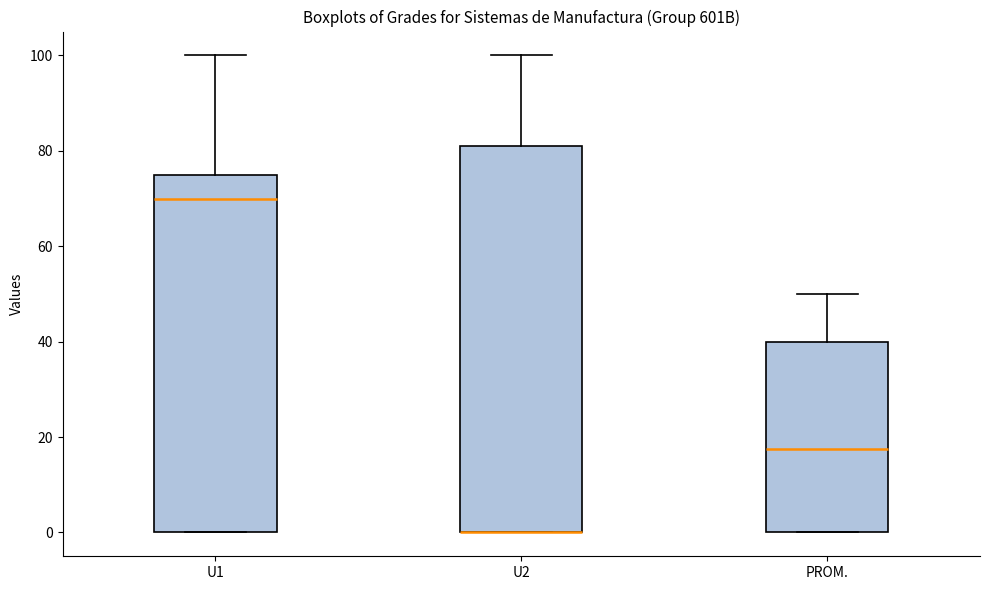

Comparing the boxes themselves (not the whiskers), which one is the tallest?

U2